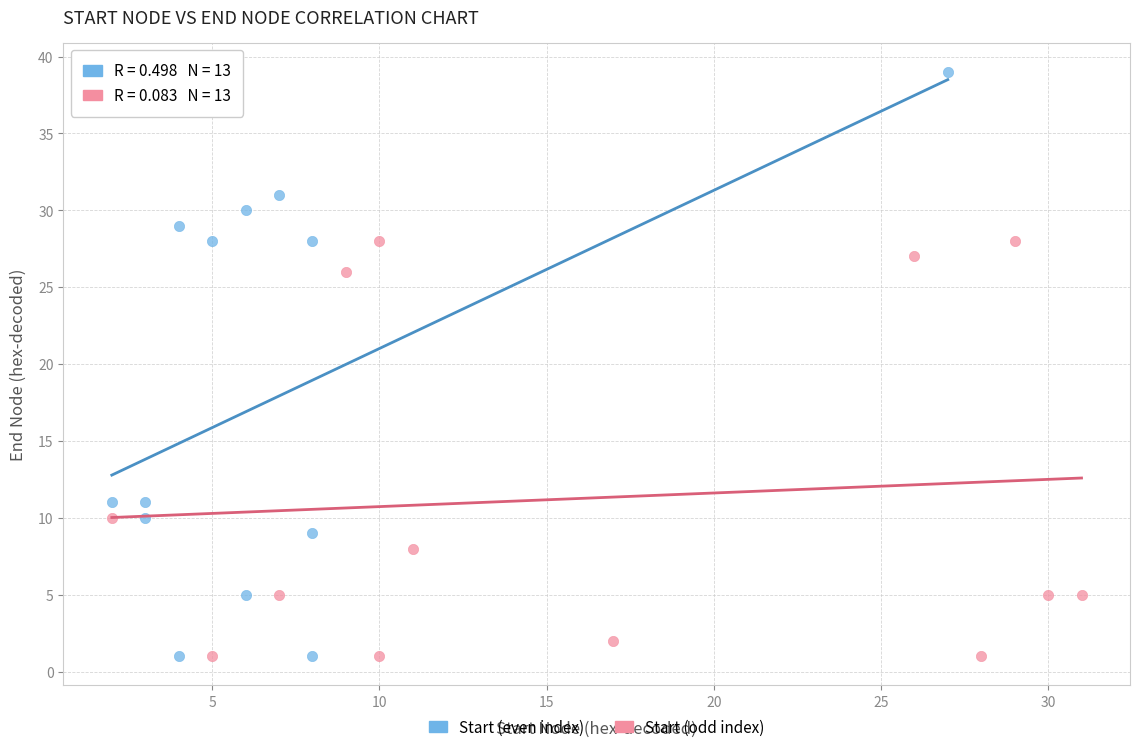

What are all the series names shown in the legend?

Start (even index), Start (odd index)